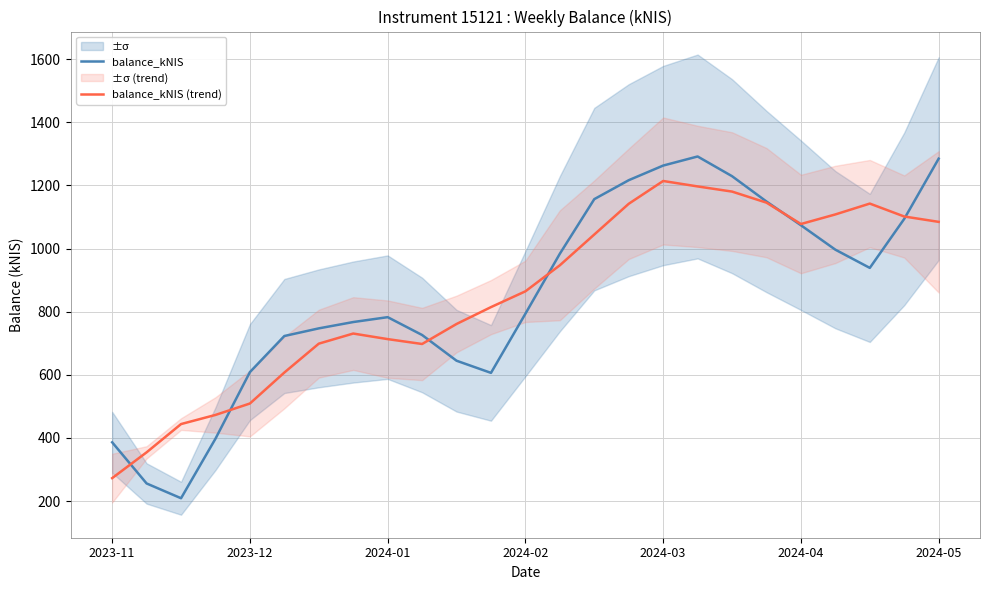

Which series has the largest range (max minus min)?

balance_kNIS